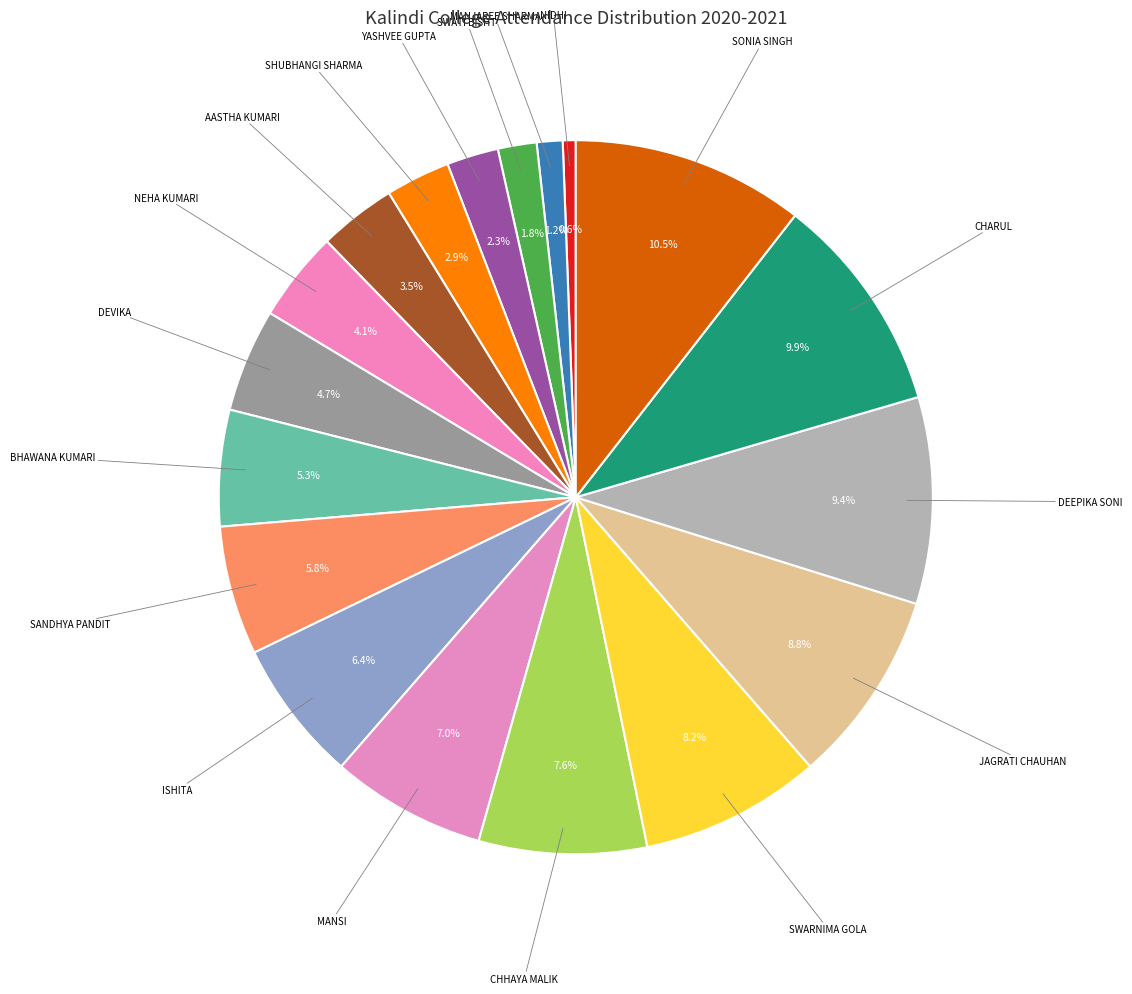

Which category has the biggest portion of the pie?

SONIA SINGH